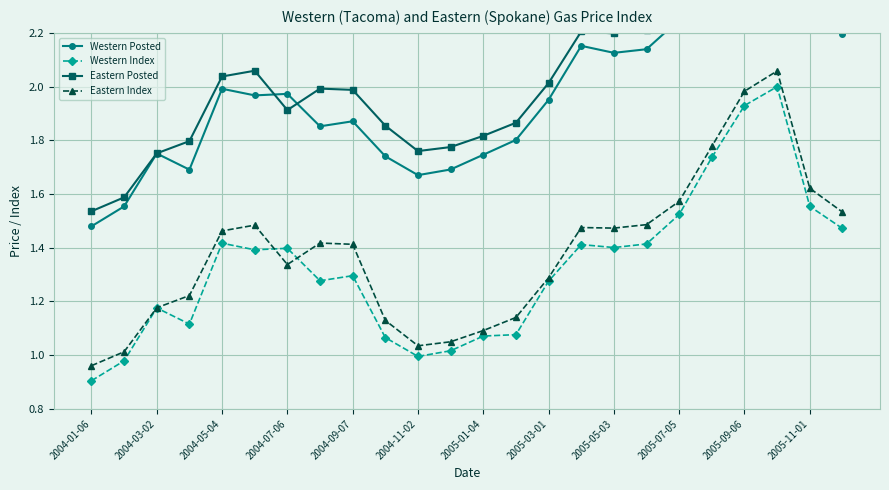

True or false: Eastern Index has more than 2 interior local peaks.

True